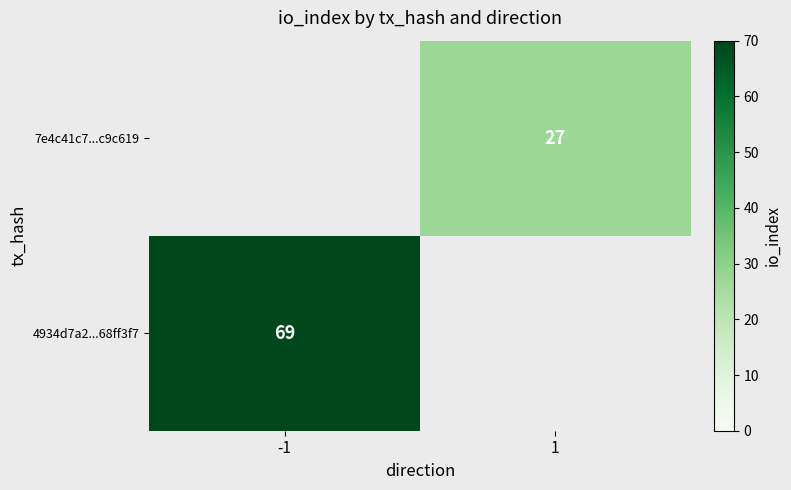

True or false: 4934d7a2...68ff3f7 has a value of 42 at -1.

False